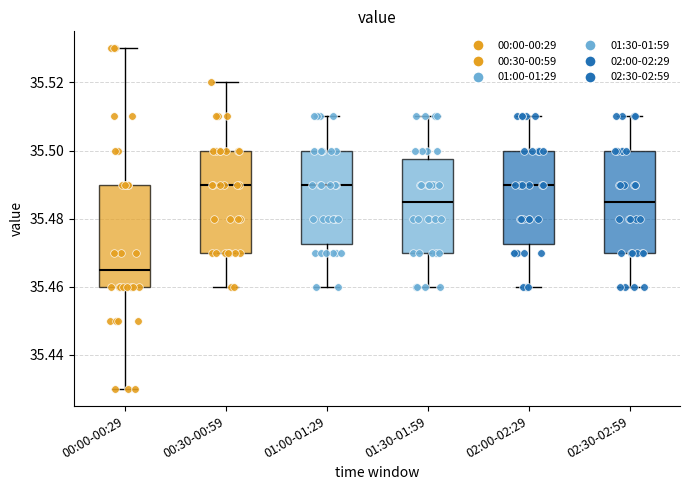

Reading left to right, read every box against the y-axis: the position of its median line, the range the box covers, and the ends of its whiskers. The values are not printed on the chart, so give them approximately, as read against the axis.

00:00-00:29: median 35.466, box 35.460 to 35.490, whiskers 35.430 to 35.530
00:30-00:59: median 35.490, box 35.470 to 35.500, whiskers 35.460 to 35.520
01:00-01:29: median 35.490, box 35.472 to 35.500, whiskers 35.460 to 35.510
01:30-01:59: median 35.486, box 35.470 to 35.498, whiskers 35.460 to 35.510
02:00-02:29: median 35.490, box 35.472 to 35.500, whiskers 35.460 to 35.510
02:30-02:59: median 35.486, box 35.470 to 35.500, whiskers 35.460 to 35.510